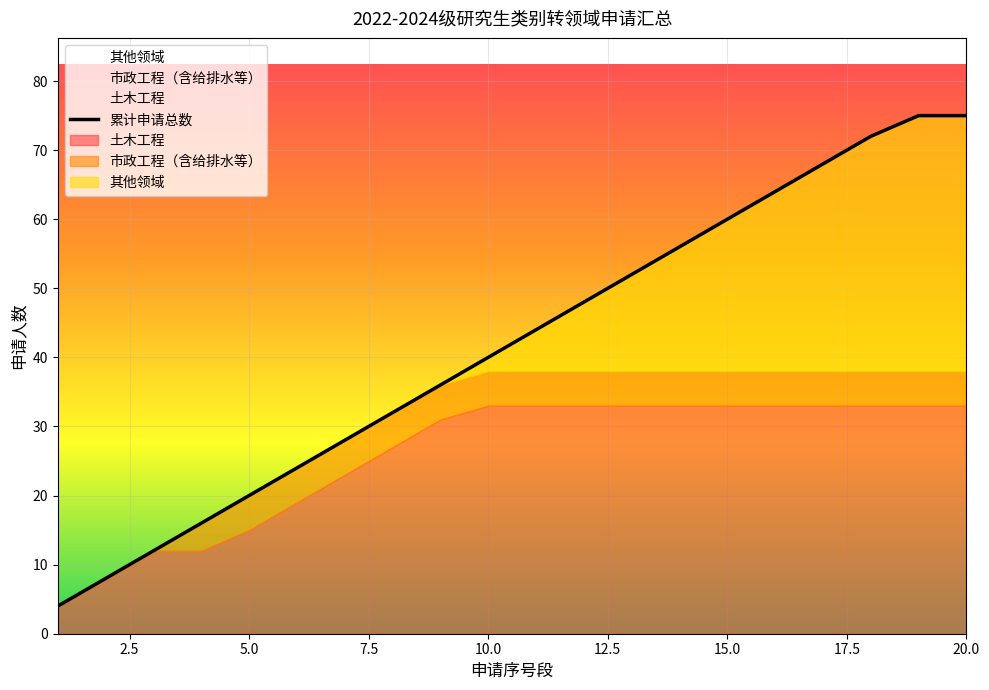

What is the average value?

42